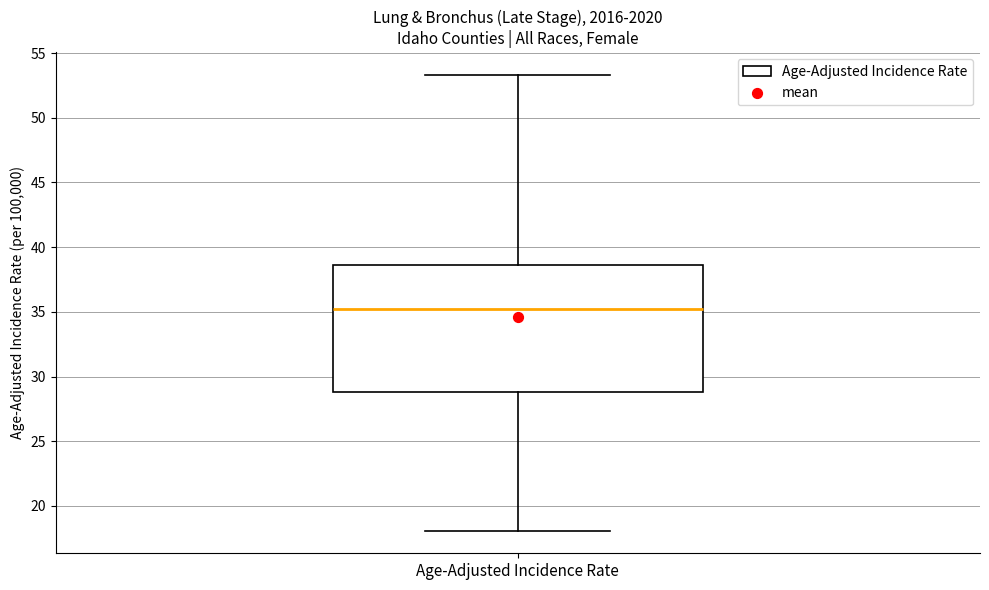

Where does the median line of the box for Age-Adjusted Incidence Rate sit on the y-axis? The values are not printed on the chart, so give them approximately, as read against the axis.

35.5